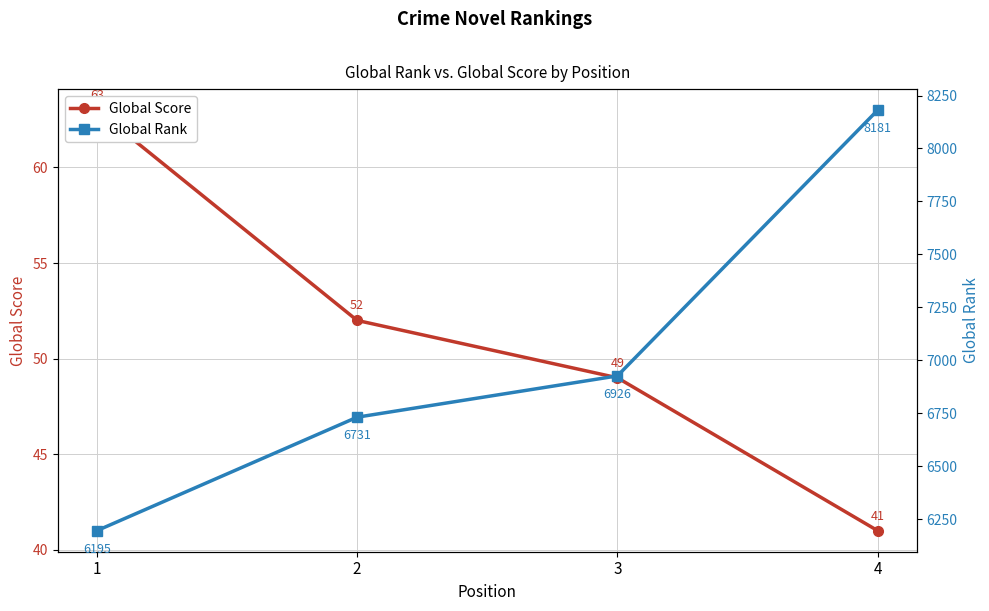

Which series has the largest total across all categories?

Global Rank